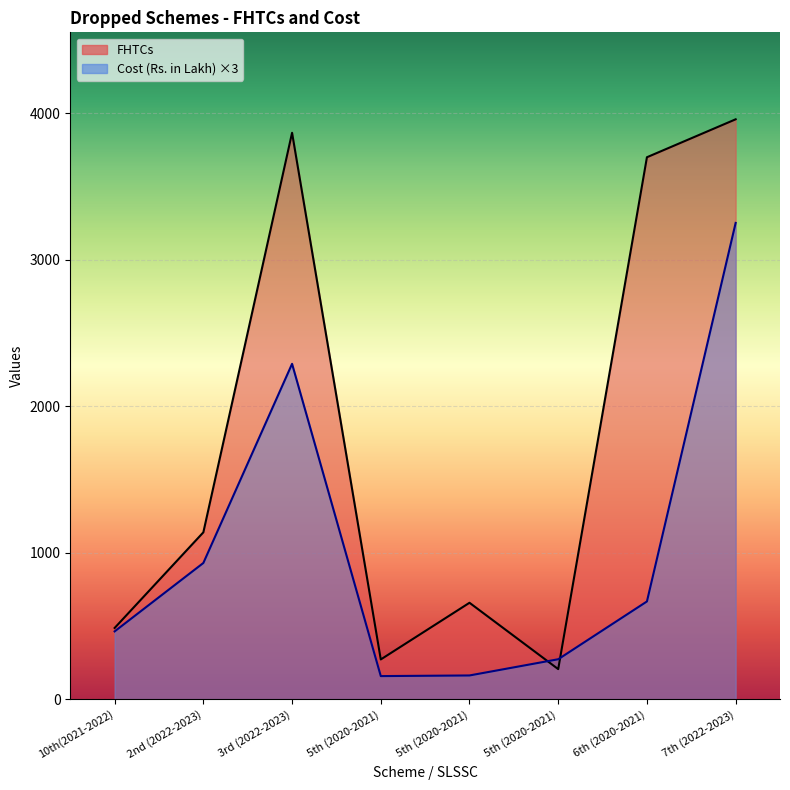

In Cost (Rs. in Lakh), how many points are higher than both neighbors (excluding endpoints)?

1